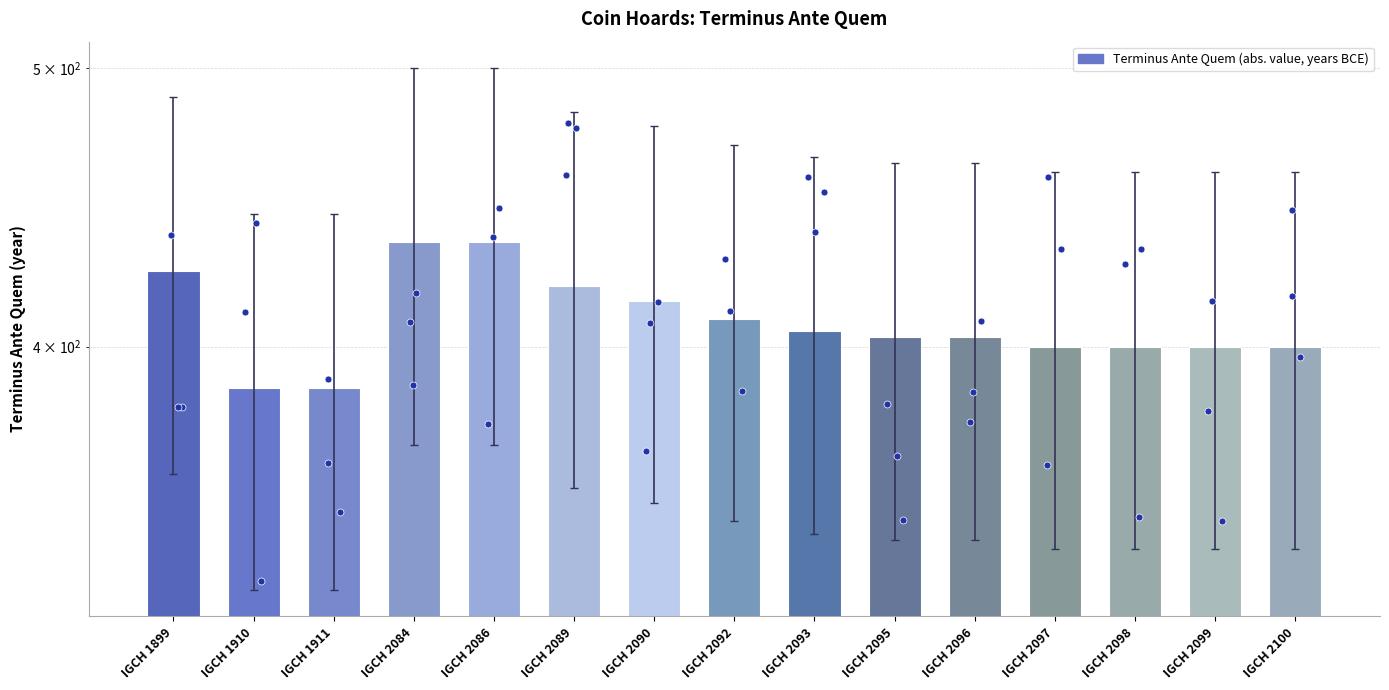

What is the change in value from IGCH 2092 to IGCH 2096?

-6